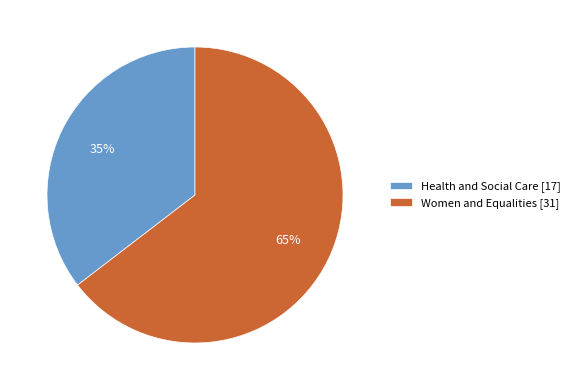

To the nearest percent, what portion does Health and Social Care represent?

35%